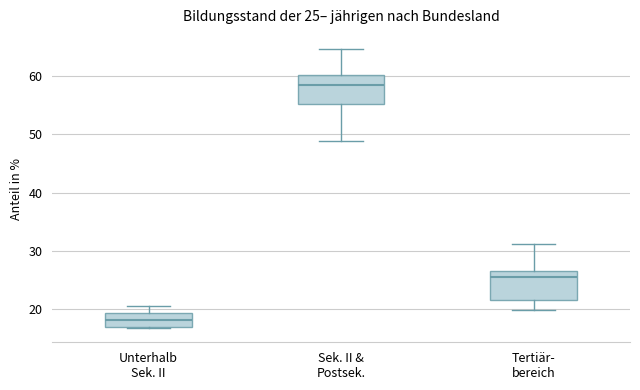

Which box has the lowest median line?

Unterhalb Sek. II